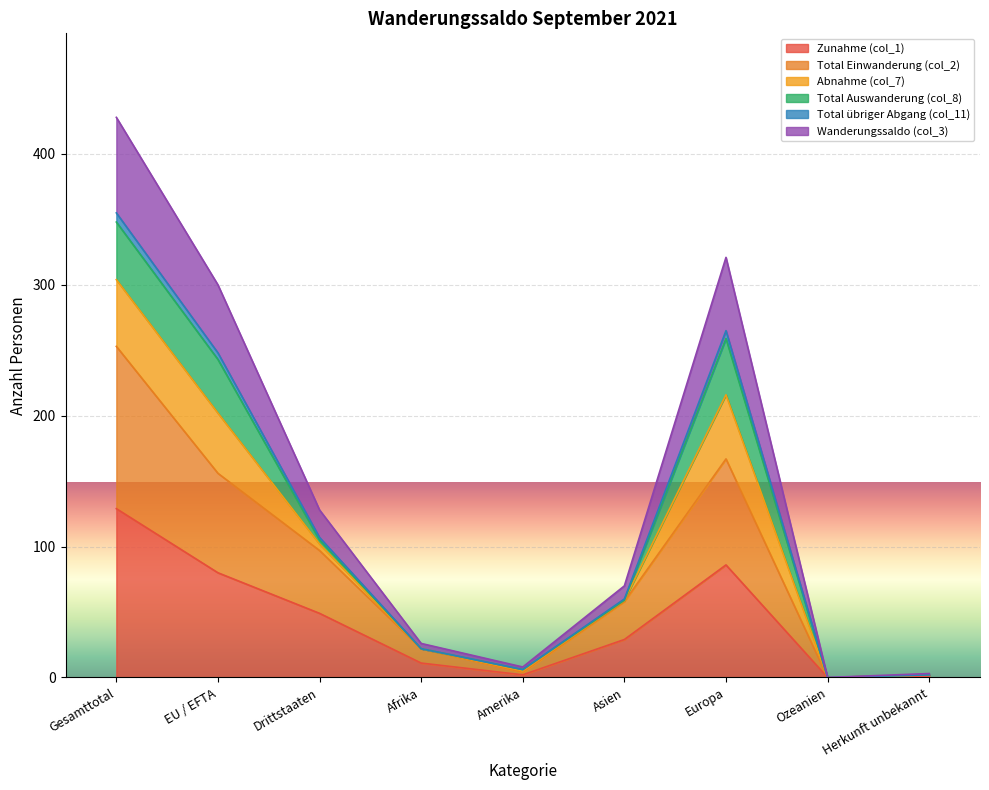

True or false: Zunahme (col_1) has more than 0 interior local peaks.

True